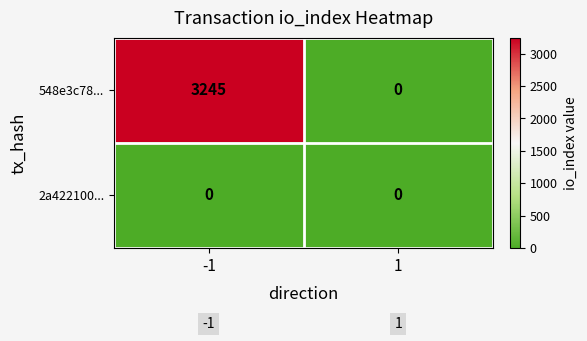

What is the difference between the 548e3c78... values at 1 and -1?

3245